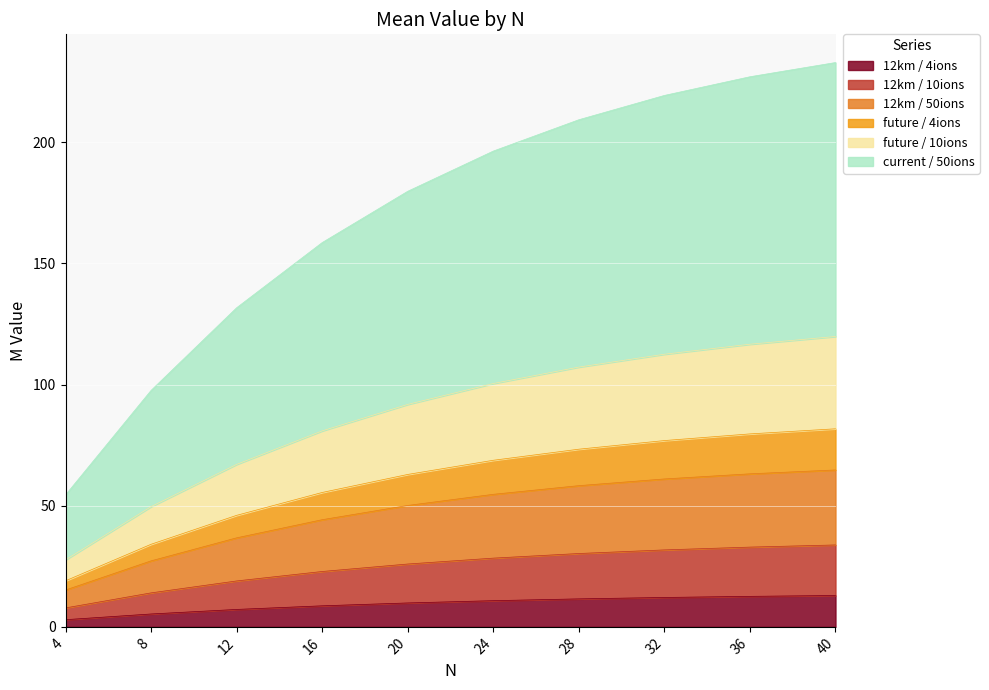

Which has a higher value, 16 or 36?

36